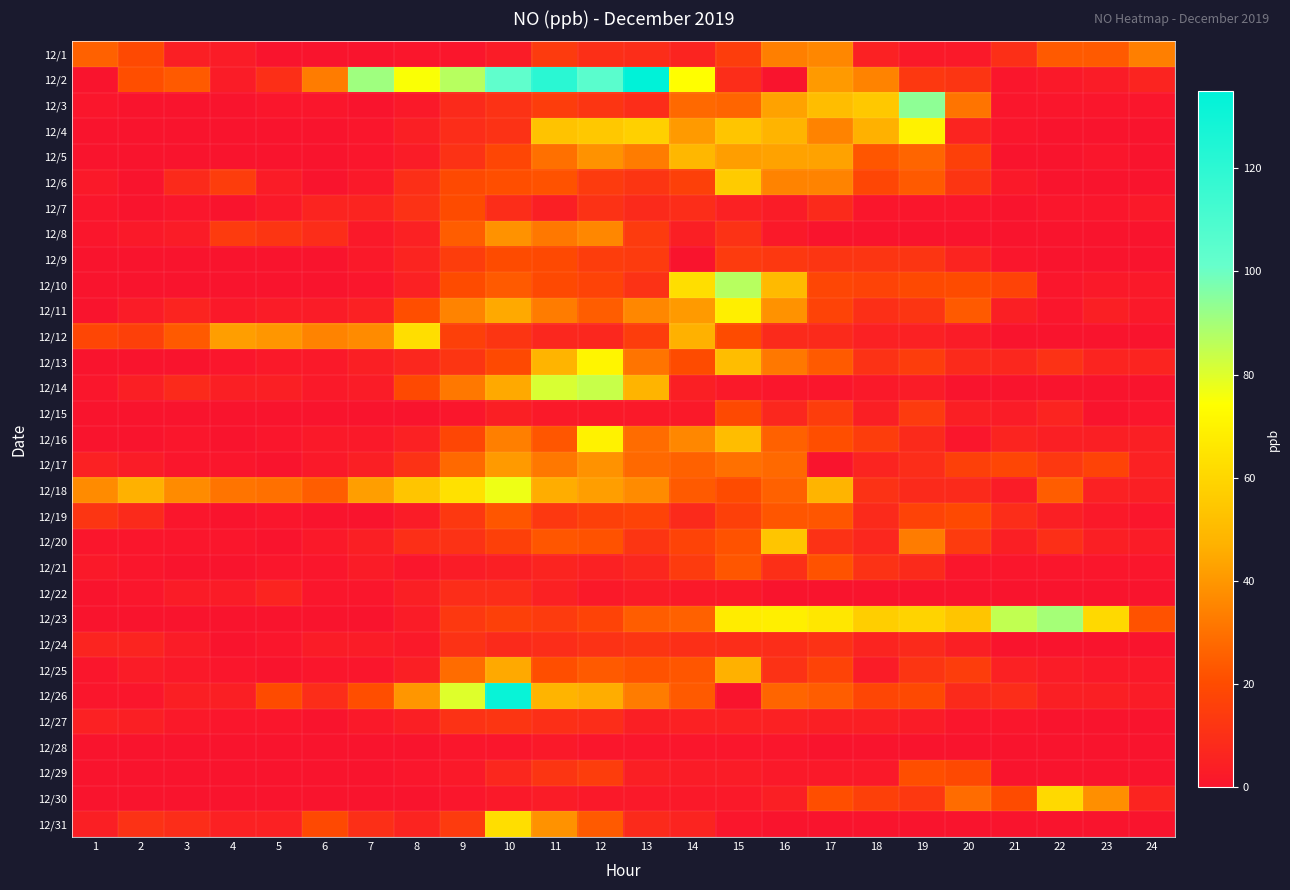

Reading left to right, what are all the values shown in this chart?

12/1: 1=26	2=19	3=4	4=3	5=0	6=0	7=0	8=1	9=1	10=3	11=14	12=10	13=9	14=6	15=15	16=34	17=36	18=5	19=2	20=2	21=10	22=24	23=24	24=34
12/2: 1=0	2=21	3=24	4=3	5=10	6=33	7=91	8=75	9=87	10=103	11=121	12=105	13=135	14=74	15=9	16=0	17=41	18=35	19=13	20=12	21=1	22=2	23=3	24=6
12/3: 1=1	2=0	3=0	4=0	5=1	6=1	7=0	8=2	9=8	10=11	11=15	12=12	13=9	14=28	15=27	16=43	17=51	18=55	19=94	20=31	21=1	22=1	23=1	24=1
12/4: 1=0	2=0	3=0	4=0	5=0	6=0	7=1	8=4	9=9	10=11	11=53	12=55	13=58	14=41	15=54	16=48	17=35	18=47	19=70	20=6	21=1	22=0	23=0	24=0
12/5: 1=0	2=0	3=0	4=0	5=0	6=0	7=1	8=3	9=11	10=18	11=30	12=39	13=33	14=49	15=42	16=43	17=43	18=23	19=27	20=16	21=0	22=0	23=1	24=0
12/6: 1=2	2=0	3=8	4=15	5=3	6=0	7=2	8=10	9=19	10=21	11=22	12=14	13=12	14=16	15=56	16=35	17=35	18=18	19=24	20=12	21=2	22=0	23=0	24=0
12/7: 1=1	2=0	3=1	4=0	5=2	6=6	7=6	8=11	9=20	10=9	11=4	12=11	13=8	14=9	15=5	16=3	17=8	18=1	19=1	20=1	21=0	22=1	23=1	24=2
12/8: 1=1	2=2	3=3	4=14	5=12	6=9	7=2	8=5	9=25	10=39	11=32	12=36	13=14	14=4	15=11	16=2	17=0	18=0	19=0	20=0	21=0	22=0	23=0	24=0
12/9: 1=0	2=0	3=0	4=0	5=0	6=0	7=2	8=6	9=15	10=20	11=19	12=15	13=14	14=0	15=14	16=13	17=12	18=12	19=12	20=6	21=1	22=0	23=0	24=0
12/10: 1=0	2=0	3=0	4=0	5=0	6=0	7=1	8=5	9=20	10=24	11=19	12=17	13=11	14=63	15=87	16=50	17=18	18=17	19=19	20=20	21=17	22=1	23=2	24=2
12/11: 1=0	2=3	3=6	4=2	5=3	6=3	7=5	8=21	9=35	10=45	11=33	12=25	13=36	14=41	15=69	16=39	17=17	18=10	19=12	20=24	21=4	22=1	23=4	24=2
12/12: 1=18	2=16	3=24	4=42	5=40	6=35	7=37	8=63	9=16	10=12	11=7	12=7	13=15	14=47	15=20	16=8	17=8	18=5	19=5	20=3	21=0	22=0	23=0	24=0
12/13: 1=0	2=0	3=0	4=1	5=2	6=2	7=4	8=7	9=12	10=19	11=48	12=71	13=31	14=20	15=51	16=32	17=24	18=11	19=15	20=8	21=7	22=11	23=6	24=6
12/14: 1=1	2=4	3=8	4=4	5=4	6=2	7=3	8=19	9=32	10=45	11=81	12=84	13=48	14=4	15=2	16=1	17=1	18=2	19=3	20=0	21=0	22=0	23=0	24=0
12/15: 1=0	2=0	3=0	4=0	5=0	6=0	7=0	8=0	9=1	10=4	11=2	12=2	13=2	14=2	15=19	16=7	17=15	18=4	19=14	20=4	21=3	22=6	23=0	24=1
12/16: 1=0	2=0	3=1	4=0	5=1	6=2	7=2	8=5	9=18	10=34	11=23	12=70	13=29	14=36	15=51	16=26	17=21	18=15	19=8	20=1	21=6	22=4	23=4	24=4
12/17: 1=5	2=3	3=1	4=1	5=0	6=2	7=4	8=11	9=28	10=41	11=32	12=39	13=28	14=26	15=30	16=28	17=0	18=6	19=9	20=16	21=18	22=13	23=17	24=5
12/18: 1=37	2=47	3=37	4=31	5=30	6=25	7=42	8=54	9=64	10=77	11=46	12=42	13=37	14=24	15=20	16=26	17=48	18=11	19=8	20=8	21=3	22=25	23=5	24=4
12/19: 1=12	2=8	3=1	4=0	5=1	6=0	7=0	8=3	9=13	10=23	11=13	12=16	13=17	14=8	15=16	16=23	17=23	18=8	19=17	20=19	21=9	22=4	23=2	24=1
12/20: 1=1	2=1	3=1	4=1	5=0	6=2	7=4	8=10	9=11	10=16	11=23	12=22	13=12	14=17	15=22	16=54	17=11	18=7	19=33	20=14	21=4	22=10	23=4	24=3
12/21: 1=2	2=1	3=0	4=0	5=1	6=1	7=3	8=1	9=3	10=4	11=6	12=5	13=7	14=14	15=23	16=10	17=22	18=11	19=8	20=1	21=1	22=1	23=1	24=1
12/22: 1=0	2=1	3=3	4=3	5=6	6=1	7=1	8=4	9=9	10=9	11=5	12=2	13=3	14=2	15=2	16=0	17=0	18=0	19=0	20=0	21=0	22=0	23=0	24=0
12/23: 1=0	2=0	3=0	4=0	5=0	6=0	7=0	8=3	9=13	10=16	11=14	12=17	13=25	14=26	15=68	16=69	17=66	18=57	19=59	20=54	21=85	22=90	23=61	24=22
12/24: 1=6	2=6	3=3	4=0	5=1	6=3	7=3	8=2	9=11	10=8	11=9	12=11	13=12	14=10	15=9	16=9	17=11	18=6	19=8	20=4	21=0	22=0	23=0	24=0
12/25: 1=1	2=3	3=2	4=1	5=0	6=1	7=1	8=4	9=29	10=45	11=21	12=24	13=22	14=23	15=47	16=11	17=17	18=3	19=12	20=15	21=5	22=3	23=2	24=2
12/26: 1=1	2=1	3=4	4=4	5=20	6=9	7=21	8=40	9=80	10=132	11=48	12=46	13=33	14=24	15=0	16=27	17=25	18=18	19=19	20=8	21=9	22=4	23=4	24=3
12/27: 1=5	2=4	3=2	4=1	5=1	6=0	7=2	8=4	9=11	10=12	11=10	12=9	13=4	14=5	15=5	16=5	17=4	18=4	19=3	20=1	21=1	22=0	23=0	24=0
12/28: 1=0	2=0	3=0	4=0	5=0	6=0	7=0	8=0	9=1	10=1	11=2	12=1	13=1	14=1	15=1	16=1	17=0	18=0	19=0	20=0	21=0	22=0	23=0	24=0
12/29: 1=0	2=0	3=0	4=0	5=0	6=0	7=0	8=1	9=2	10=7	11=12	12=15	13=4	14=3	15=3	16=2	17=2	18=2	19=21	20=19	21=0	22=0	23=0	24=0
12/30: 1=0	2=0	3=0	4=0	5=0	6=0	7=0	8=0	9=1	10=2	11=3	12=2	13=2	14=2	15=2	16=4	17=21	18=16	19=13	20=29	21=20	22=61	23=38	24=6
12/31: 1=4	2=11	3=9	4=5	5=5	6=19	7=10	8=6	9=14	10=63	11=39	12=24	13=8	14=6	15=1	16=0	17=0	18=0	19=0	20=0	21=0	22=0	23=0	24=0